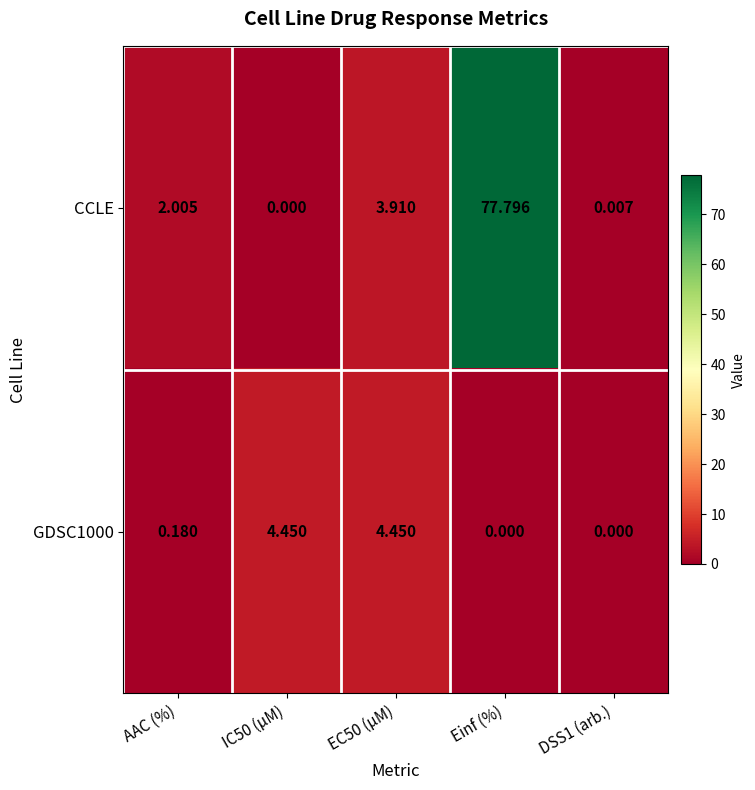

Between AAC (%) and Einf (%), which series saw the biggest shift?

CCLE